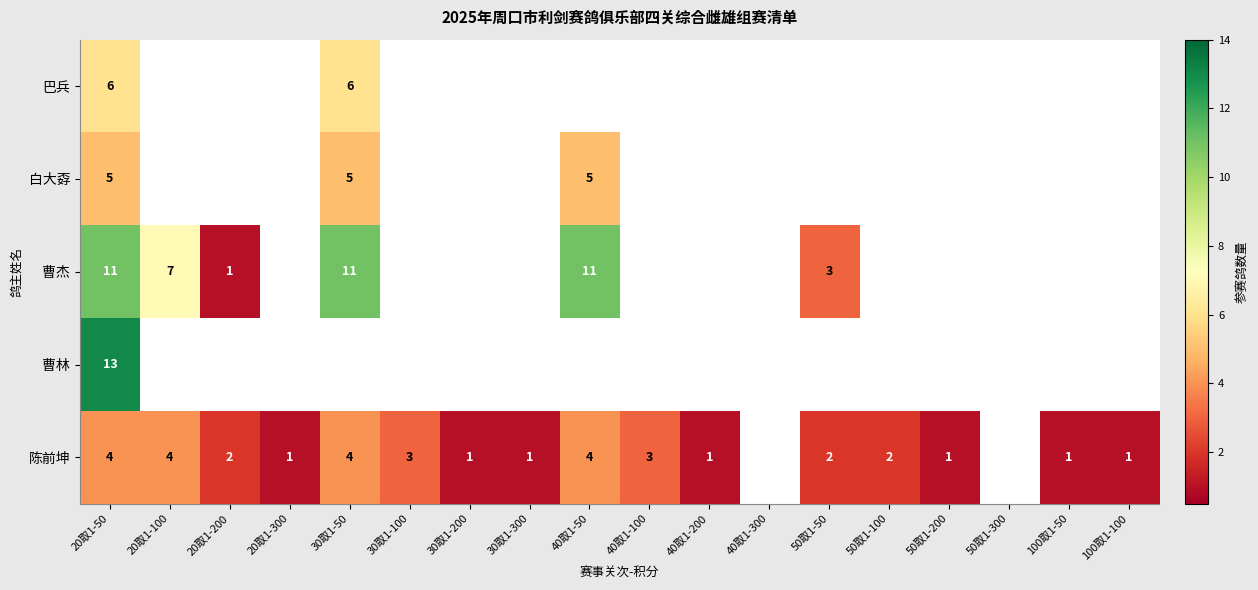

The value of 曹杰 at 30取1-50 is 17. True or false?

False